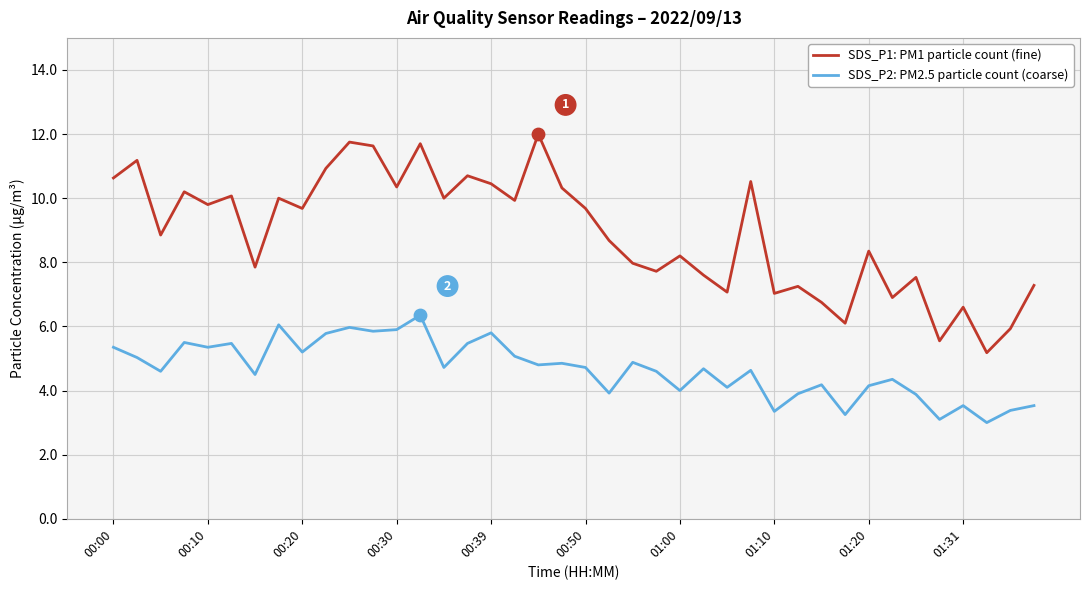

What is the lowest value of the SDS_P1: PM1 particle count (fine) series?

5.2